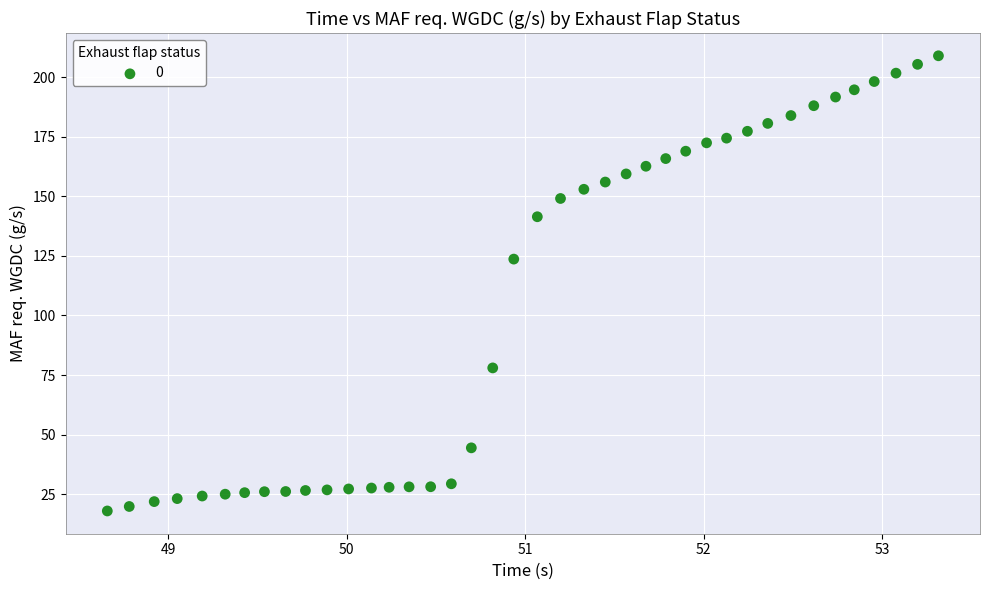

What Y value in the scatter plot is closest to 113?

123.7